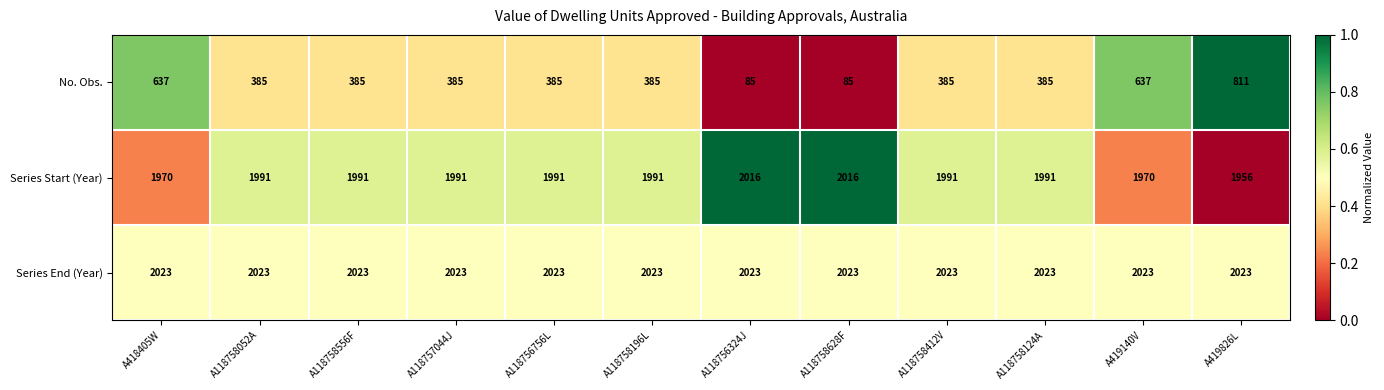

List the series in order of their peak value, highest first.

Series End (Year), Series Start (Year), No. Obs.